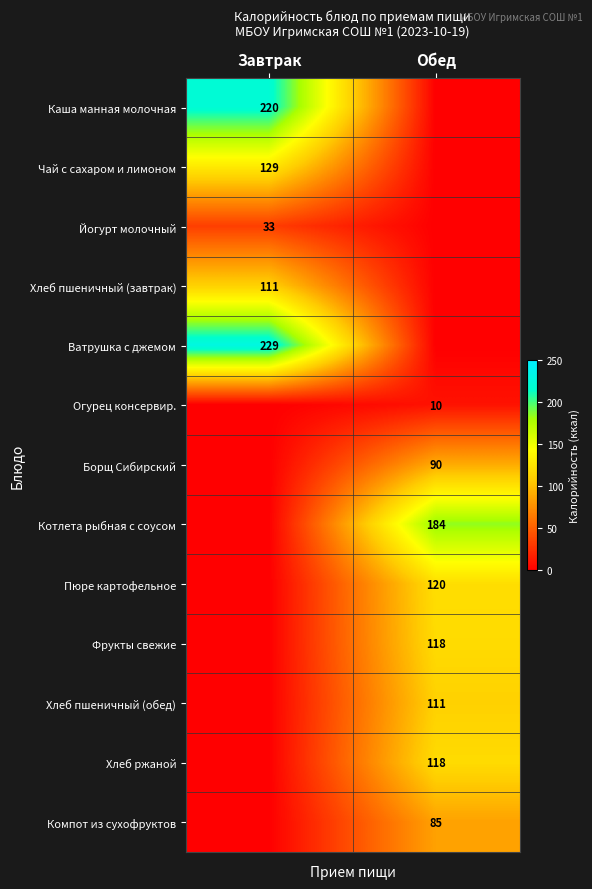

What is the maximum value shown in the chart?

229